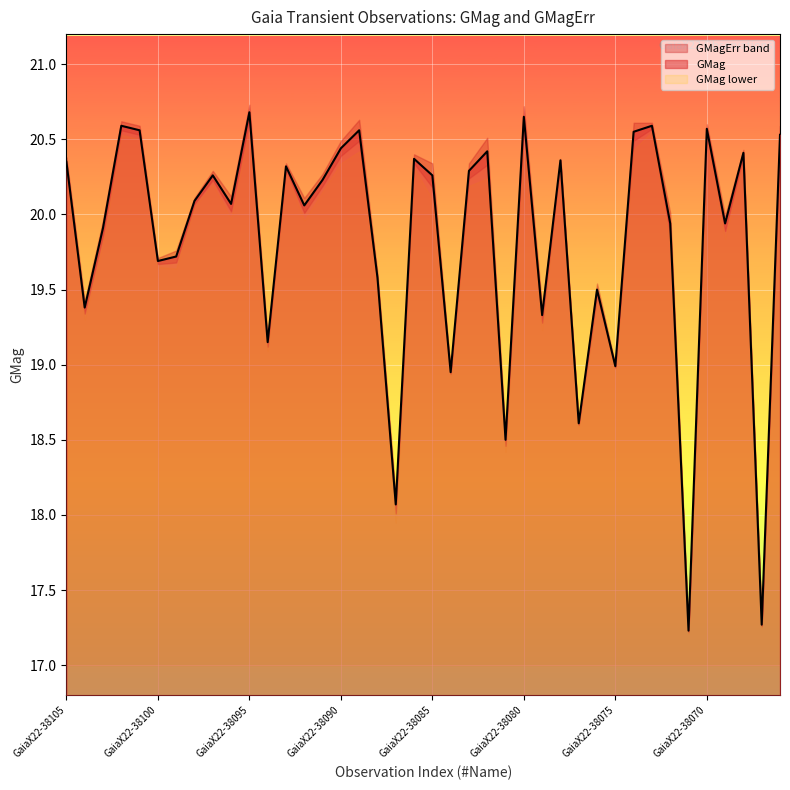

At which label does GMag first exceed 20?

GaiaX22-38105